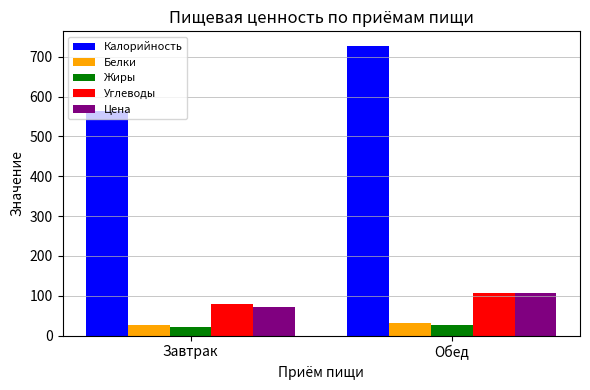

How many groups of bars are there?

2